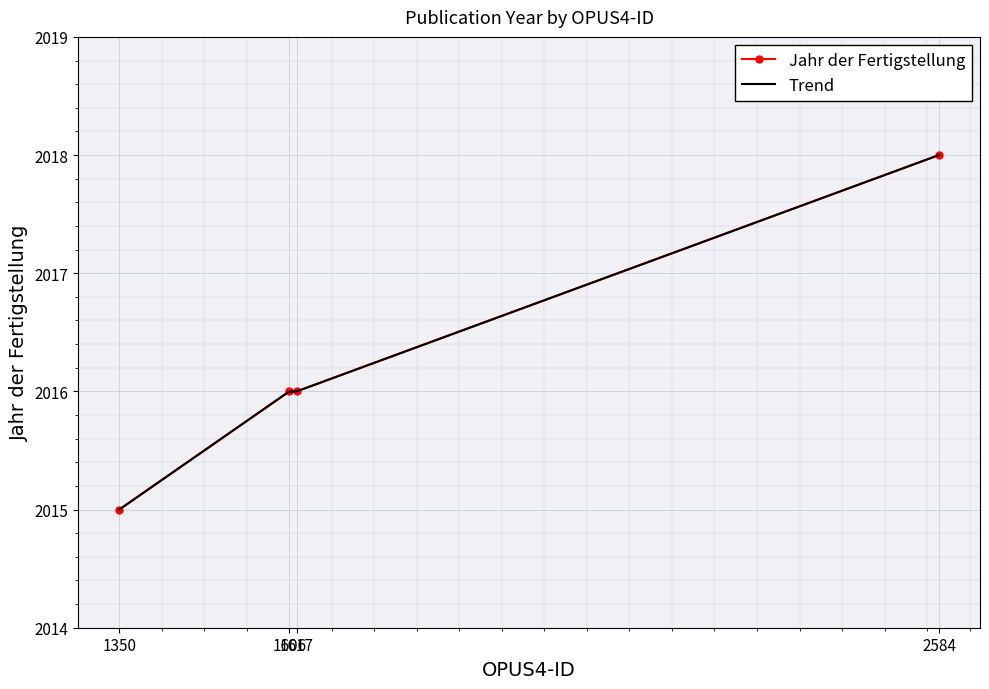

What is the value of the Jahr der Fertigstellung point at the 2nd from the left?

2016